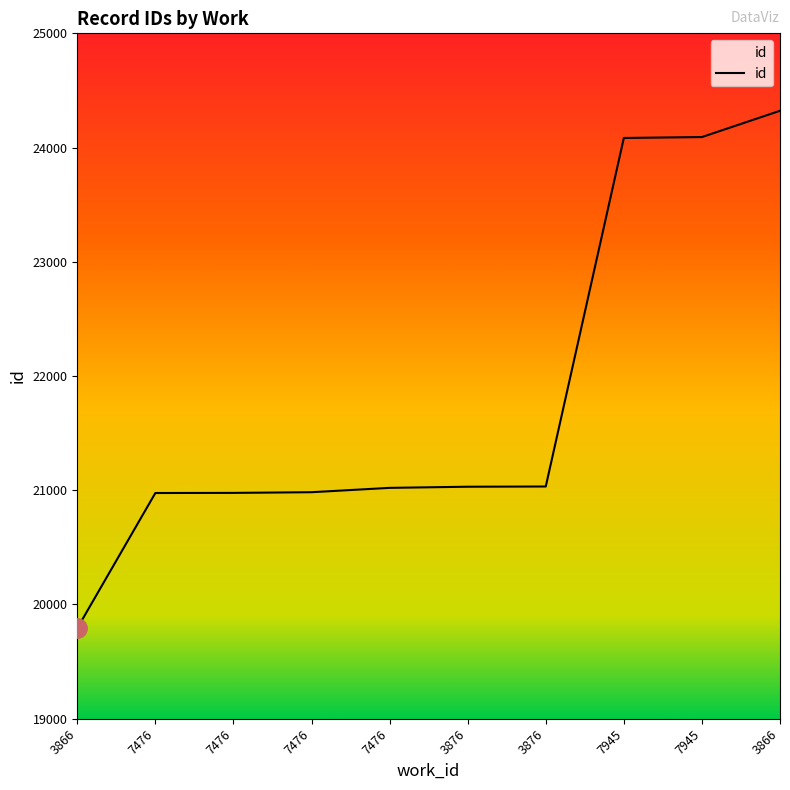

How many values are below 21031?

5